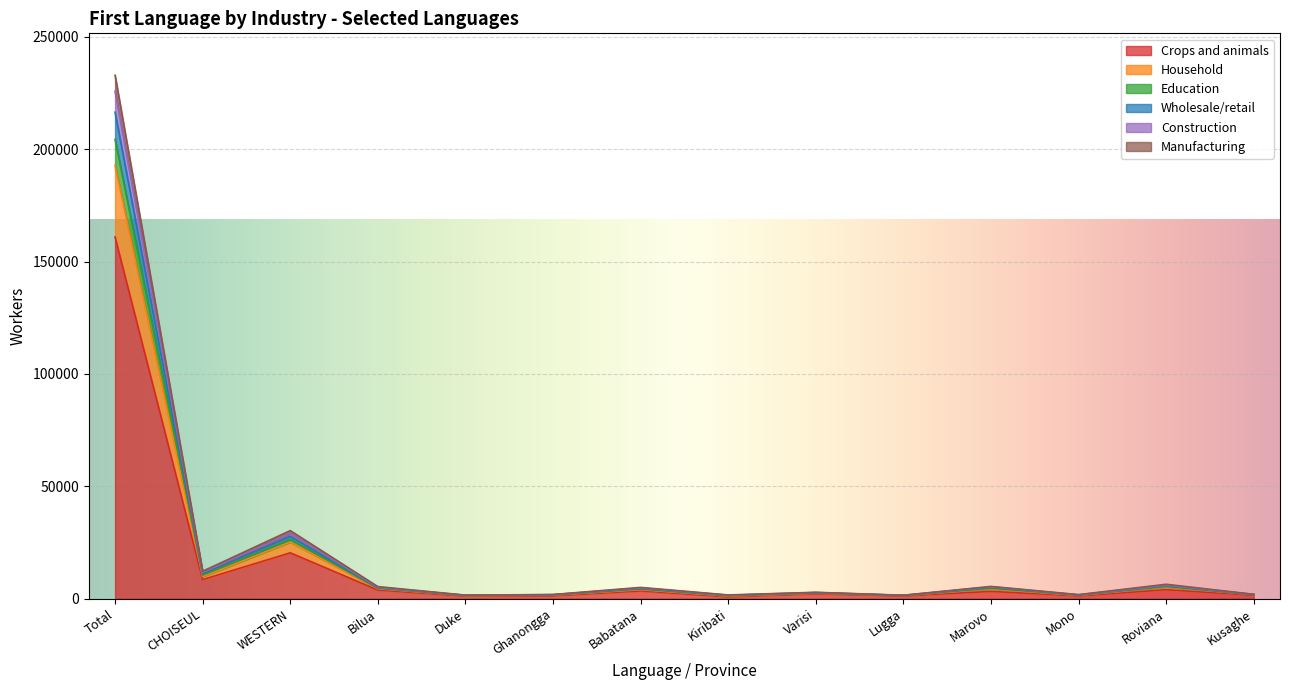

At which category is the sum across all series the highest?

Total